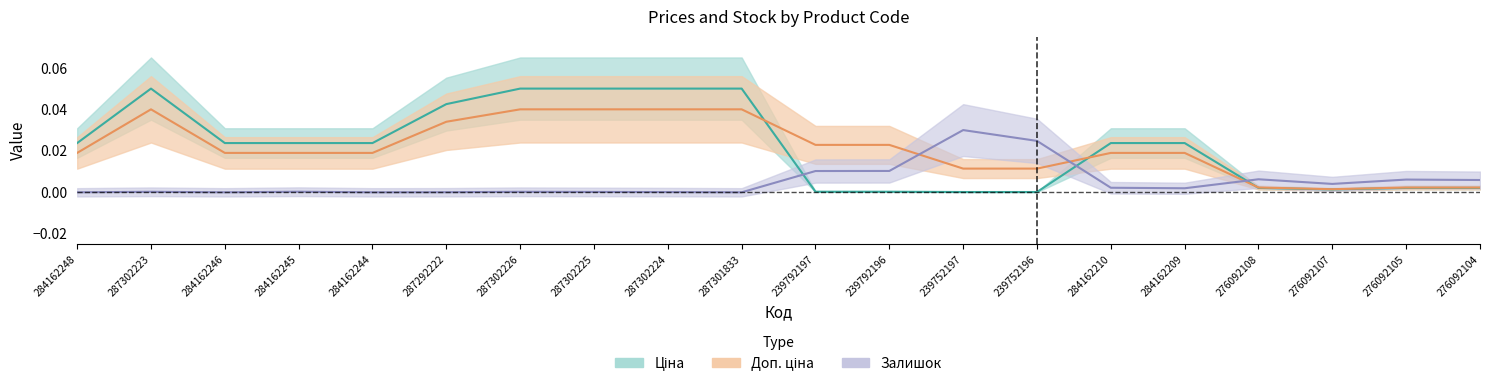

Reading left to right, list all the values displayed in this chart.

Ціна: 0.0	0.1	0.0	0.0	0.0	0.0	0.1	0.1	0.1	0.1	0.0	0.0	0.0	0.0	0.0	0.0	0.0	0.0	0.0	0.0
Доп. ціна: 0.0	0.0	0.0	0.0	0.0	0.0	0.0	0.0	0.0	0.0	0.0	0.0	0.0	0.0	0.0	0.0	0.0	0.0	0.0	0.0
Залишок: 0.0	0.0	0.0	0.0	0.0	0.0	0.0	0.0	0.0	0.0	0.0	0.0	0.0	0.0	0.0	0.0	0.0	0.0	0.0	0.0